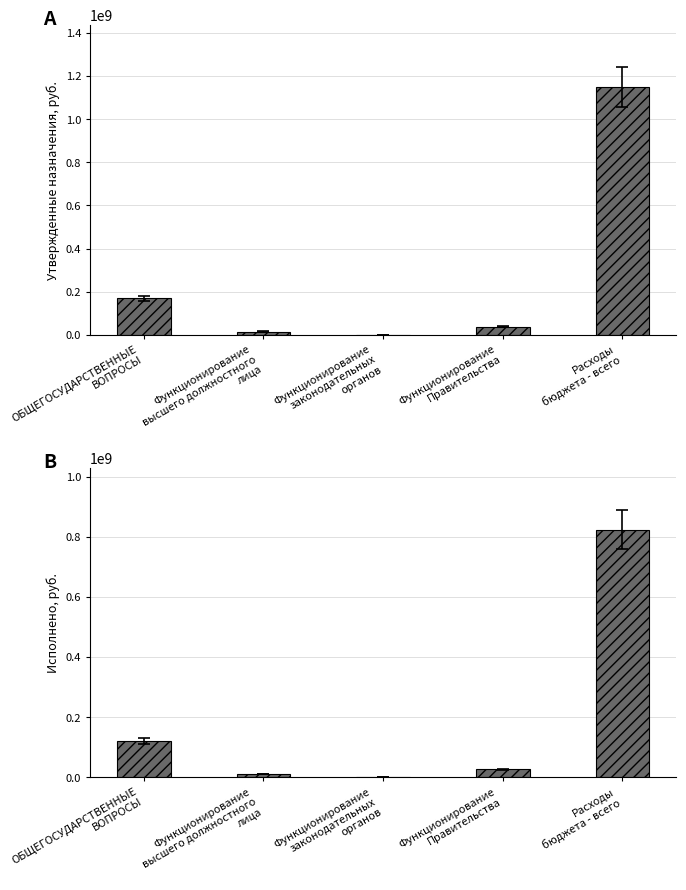

What position from the left is Функционирование
Правительства?

4